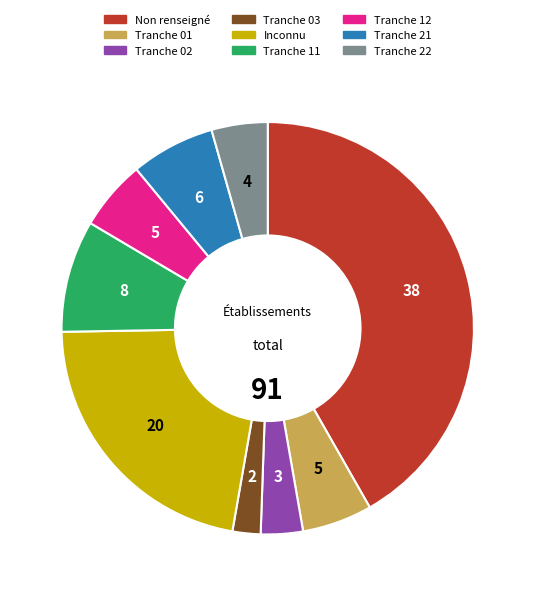

Does any single category account for the majority?

No